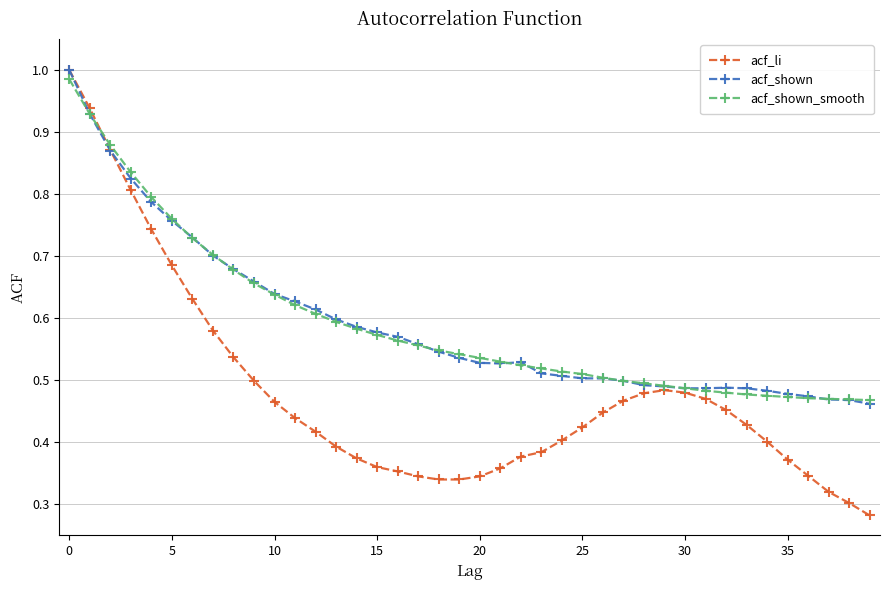

Which series has the largest range (max minus min)?

acf_li